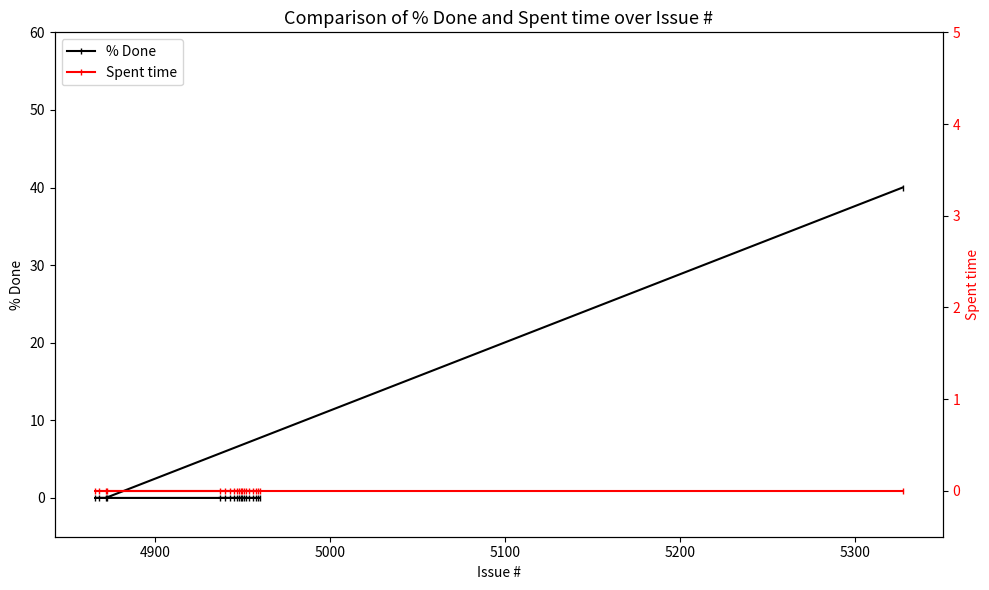

True or false: Spent time and % Done intersect in this chart.

False